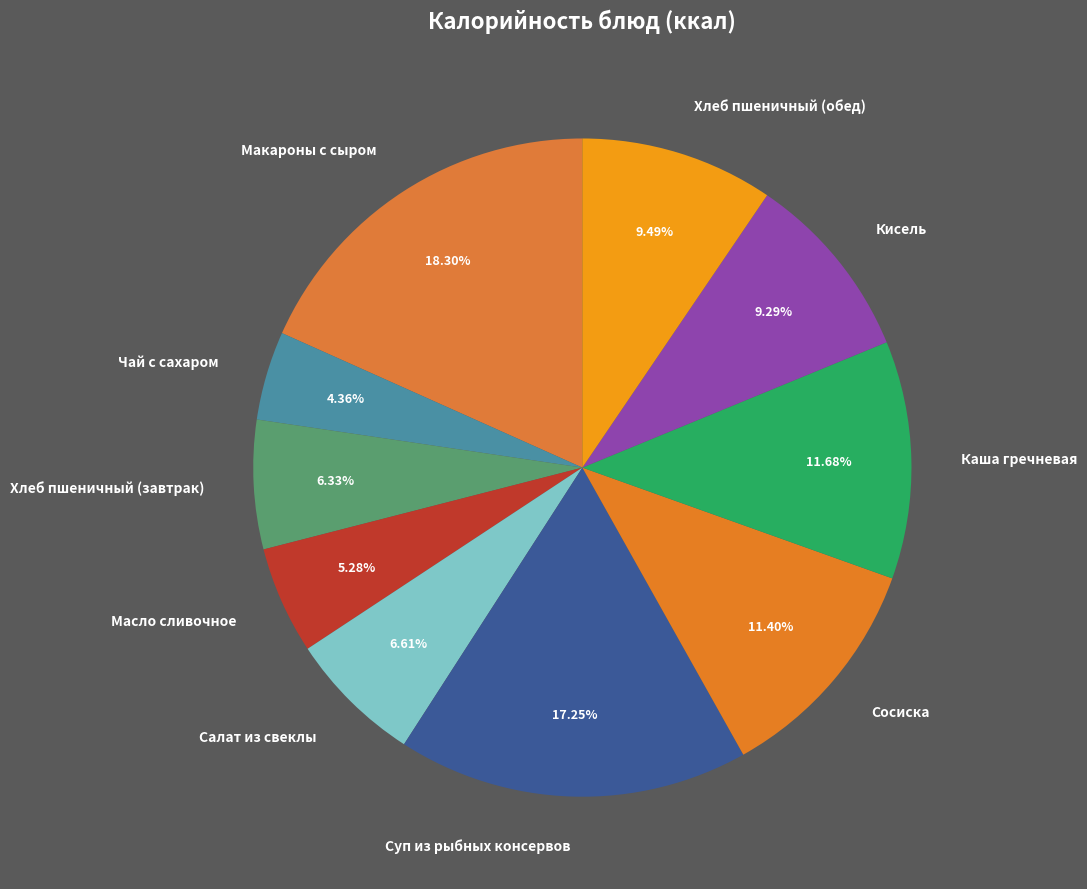

Approximately how many times larger is the value at Хлеб пшеничный (обед) compared to Хлеб пшеничный (завтрак)?

1.5